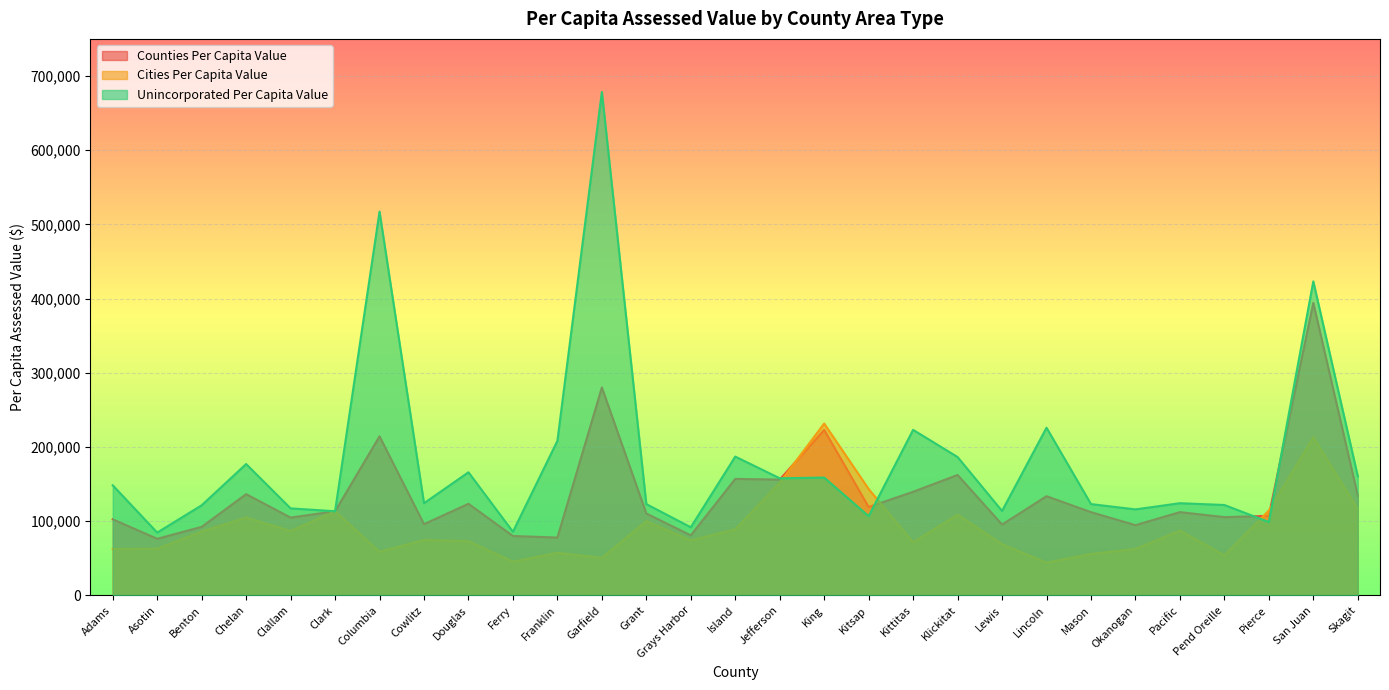

Reading left to right, what are all the values shown in this chart?

Counties Per Capita Value: 102566	76275	92397	136453	104854	113429	214355	96034	123461	80026	77975	280296	110391	80948	156979	156045	223047	119084	139652	162302	95500	133691	112188	94658	112235	105491	107156	394259	134400
Cities Per Capita Value: 62490	62953	86005	104907	86798	113448	58698	74774	73092	45448	57461	50540	100238	74123	89056	151988	231549	143359	71507	108764	68954	44150	55938	62600	87374	54060	114310	213122	116361
Unincorporated Per Capita Value: 148363	84618	121441	177020	117279	113409	517179	124220	165919	85728	208230	678443	123039	91804	187063	157826	158771	106789	223091	186442	113754	225967	123028	115919	124235	121836	98907	423226	160598